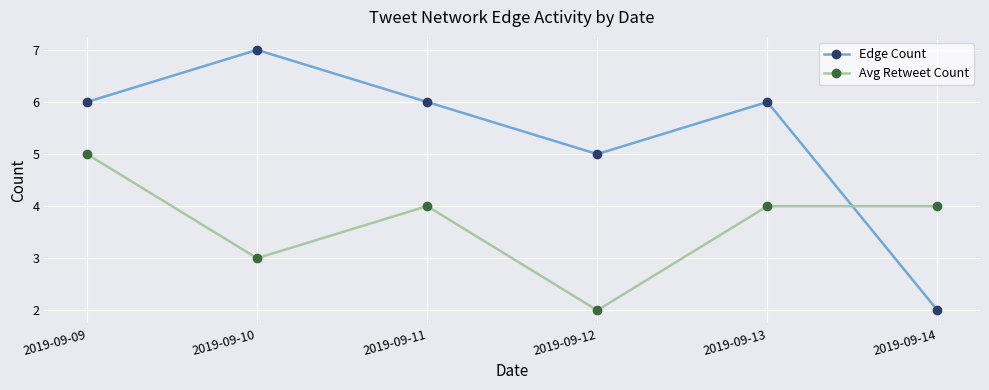

At which label does Avg Retweet Count reach its peak?

2019-09-09